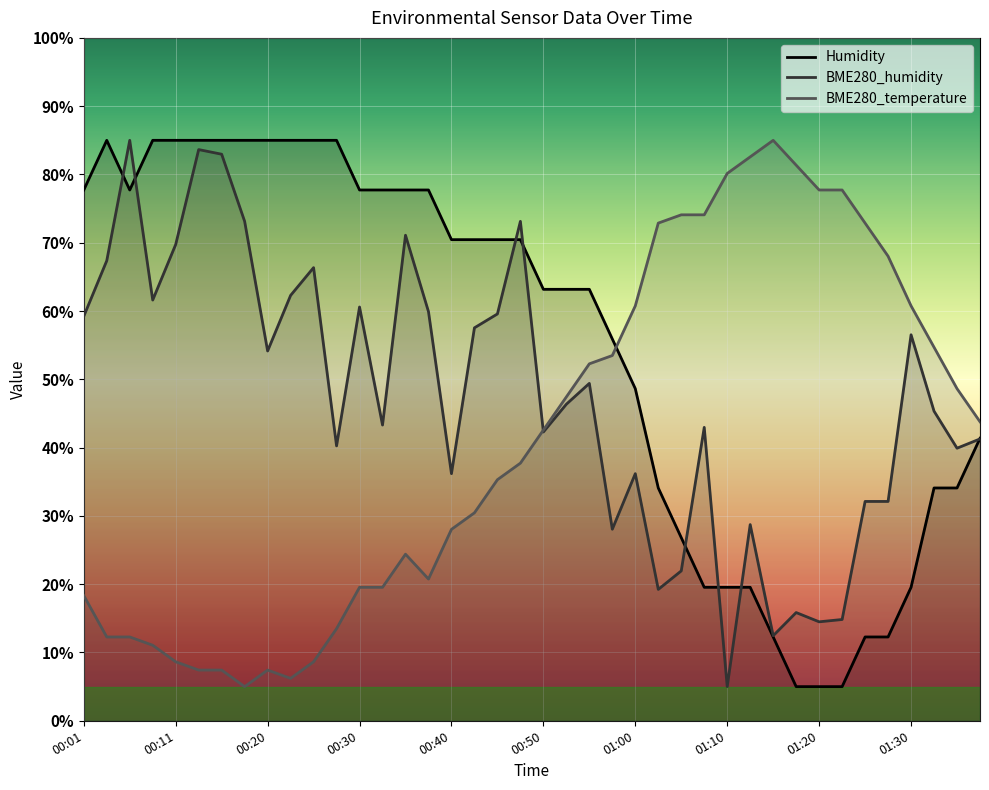

Which series has the widest spread of values?

Humidity